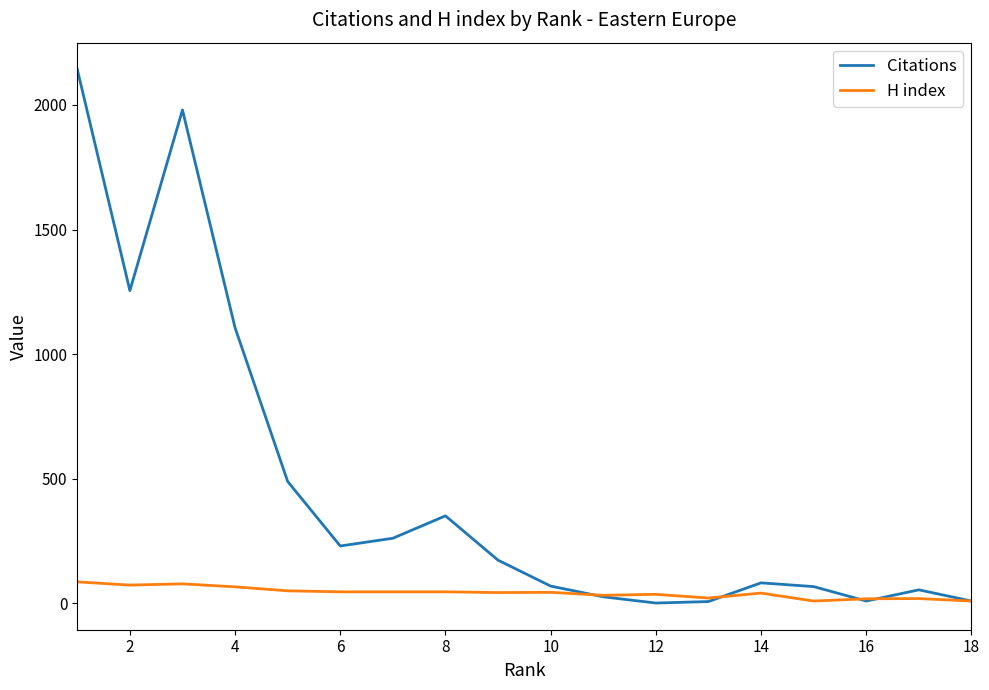

Which series has the largest total across all categories?

Citations